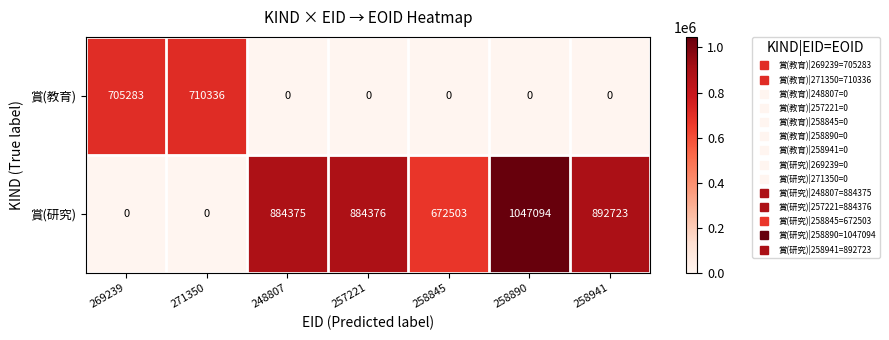

Which series has the largest total across all categories?

賞(研究)